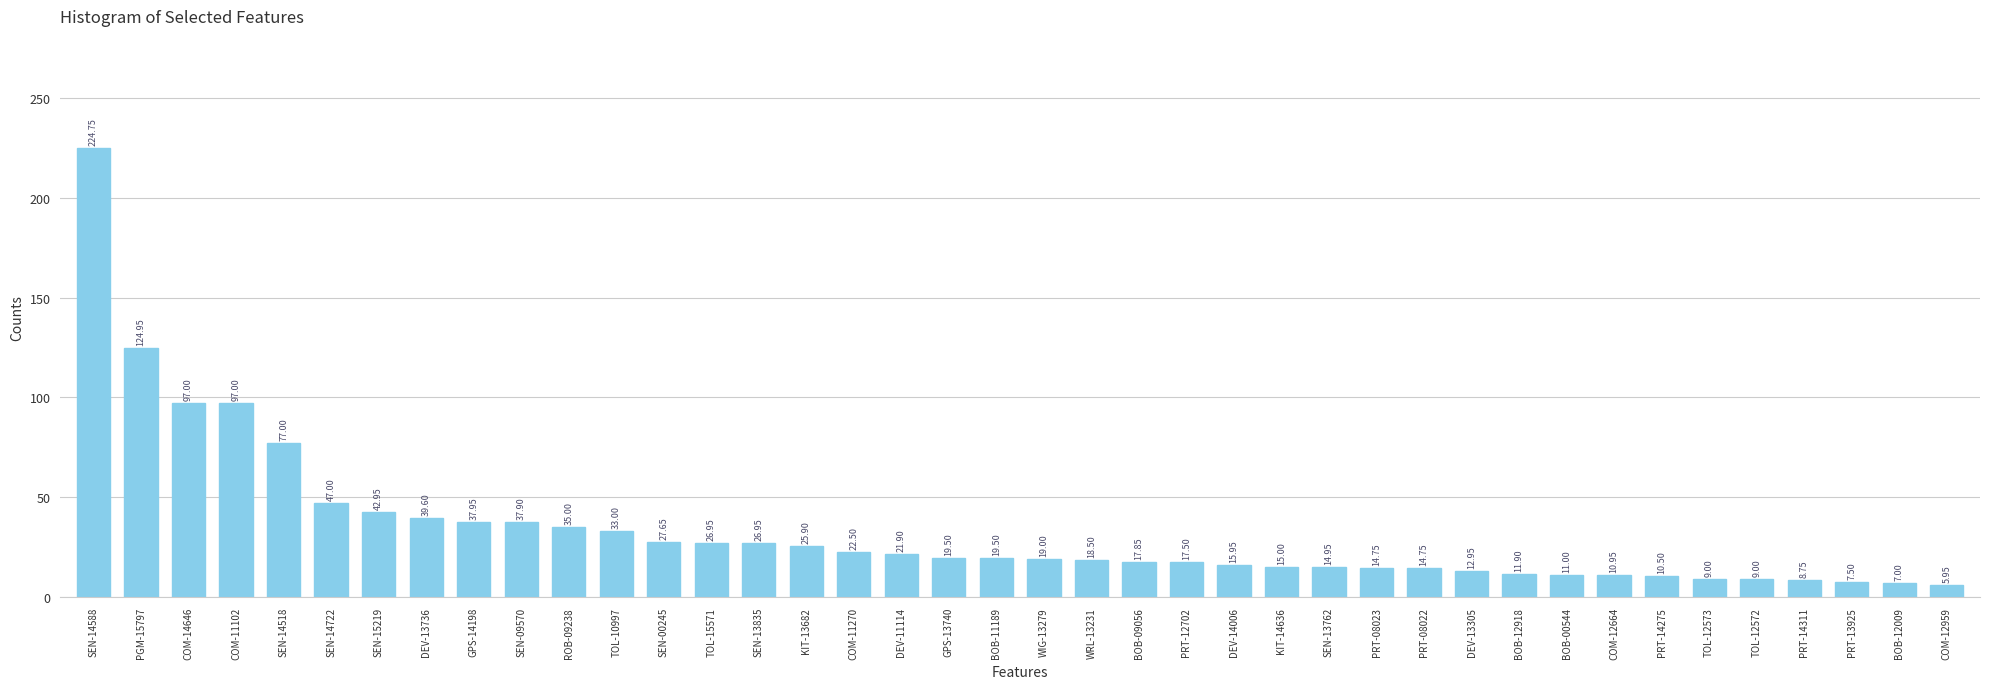

What is the sum of the values at BOB-09056 and ROB-09238?

52.9